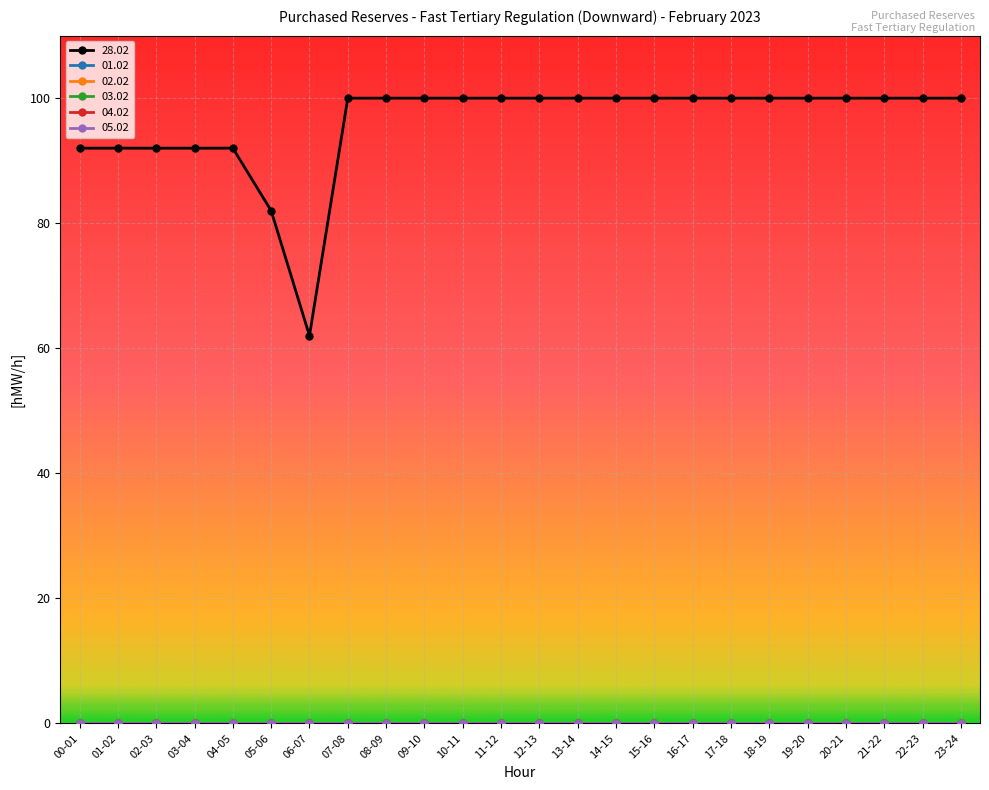

Is this an area chart (filled region under the line)?

No